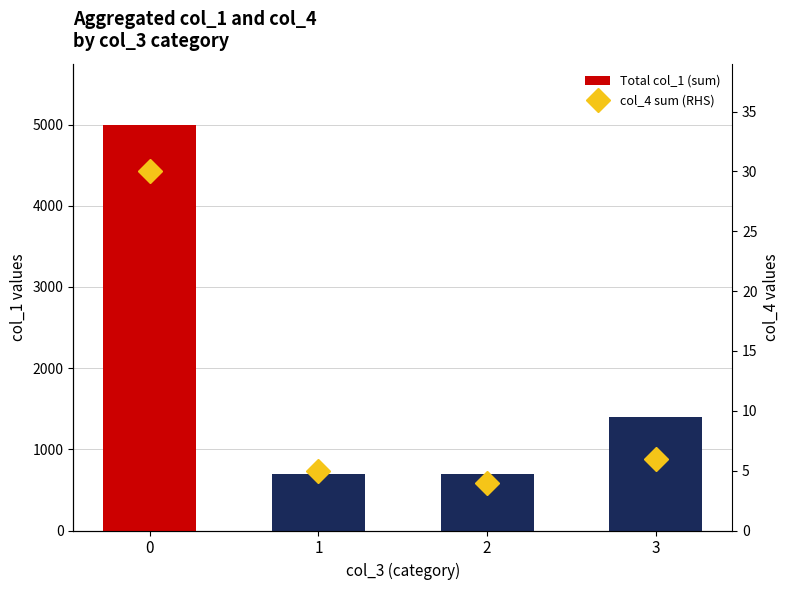

Reading left to right, list all the values displayed in this chart.

Total col_1 (sum): 5000	700	700	1400
col_4 sum (RHS): 30	5	4	6